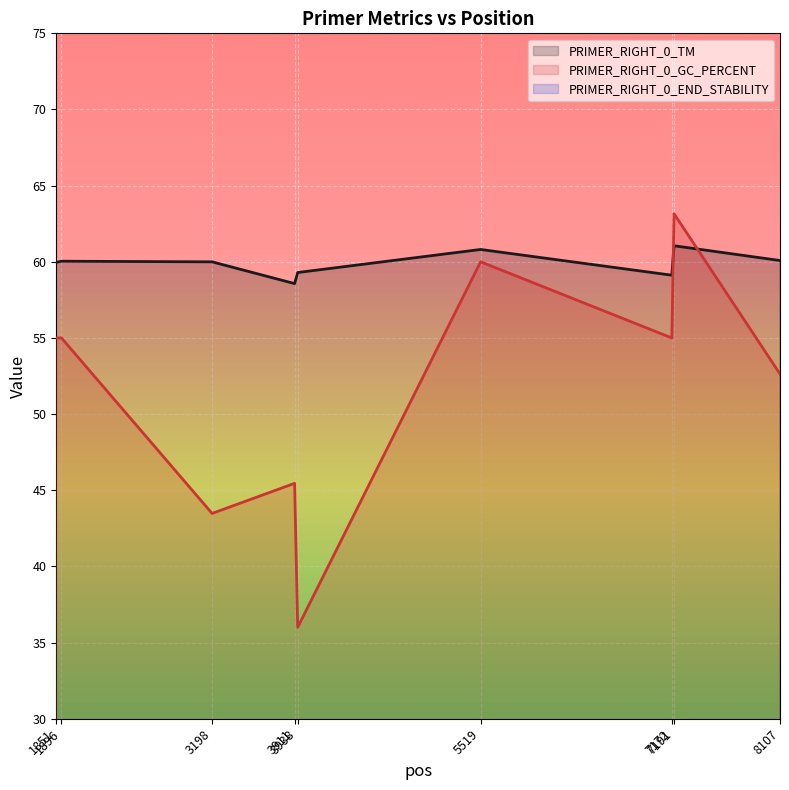

Is it true that PRIMER_RIGHT_0_GC_PERCENT equals 43.5 at 3198?

True